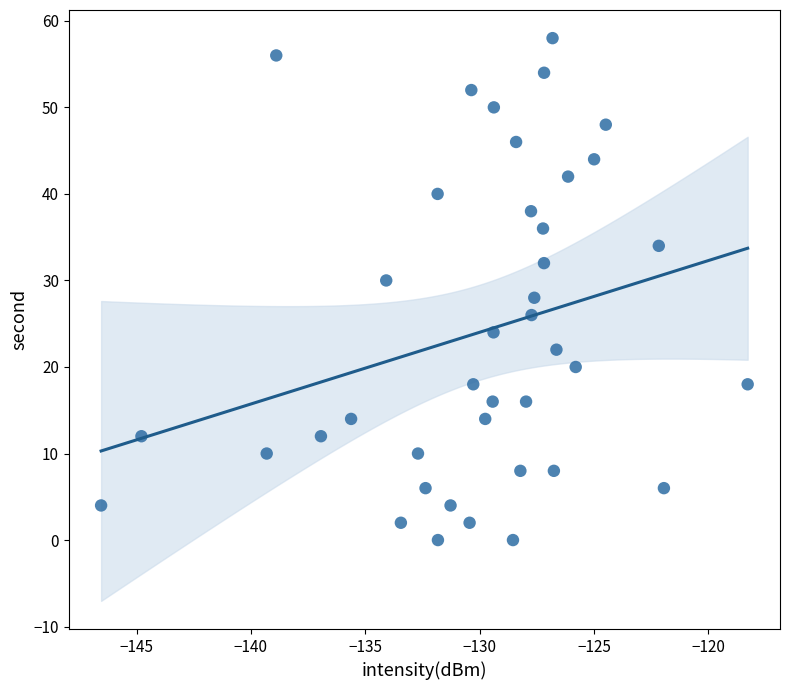

What is the range of Y values (max minus min)?

58